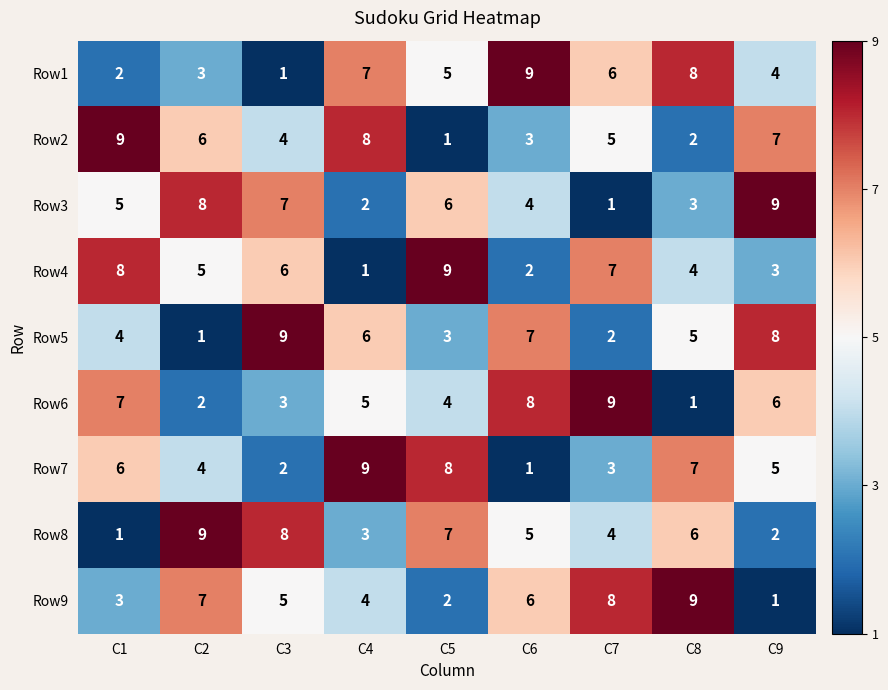

List the labels in order of Row8 value, smallest first.

C1, C9, C4, C7, C6, C8, C5, C3, C2